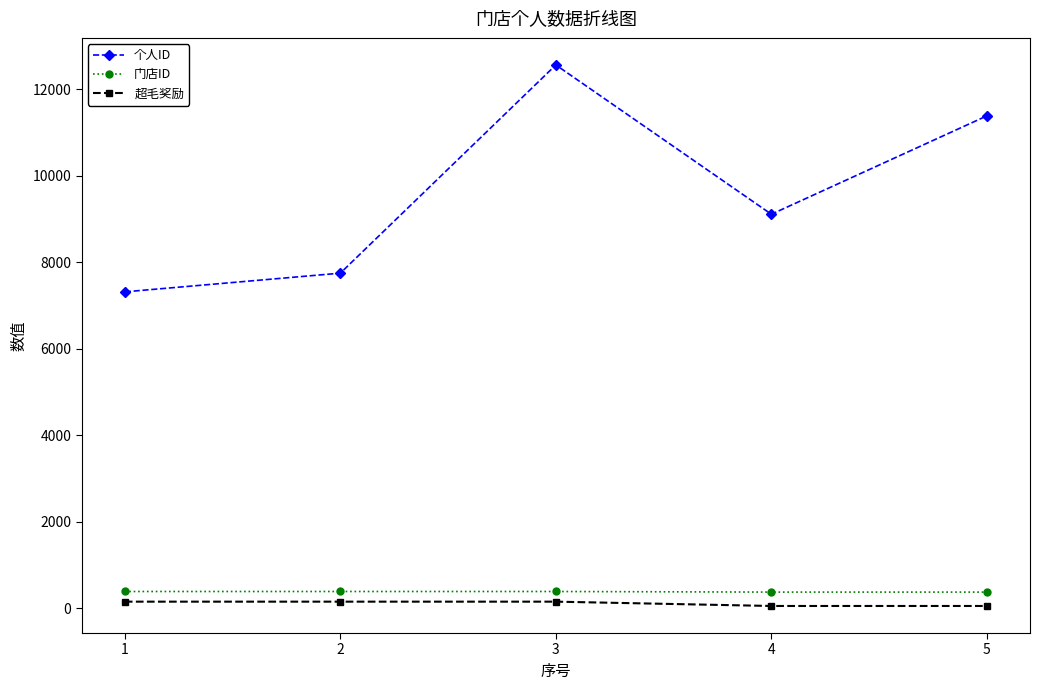

What is the lowest value of the 个人ID series?

7317